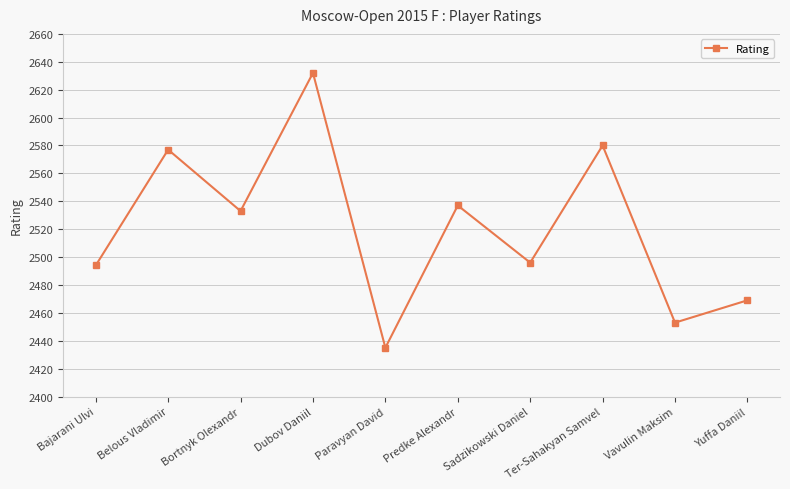

What is the value of the 3rd point from the left?

2533